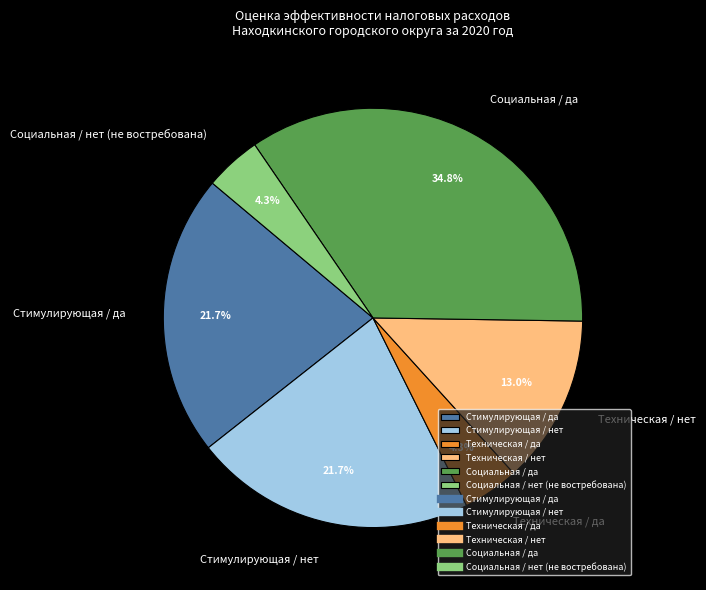

Does any single category account for the majority?

No